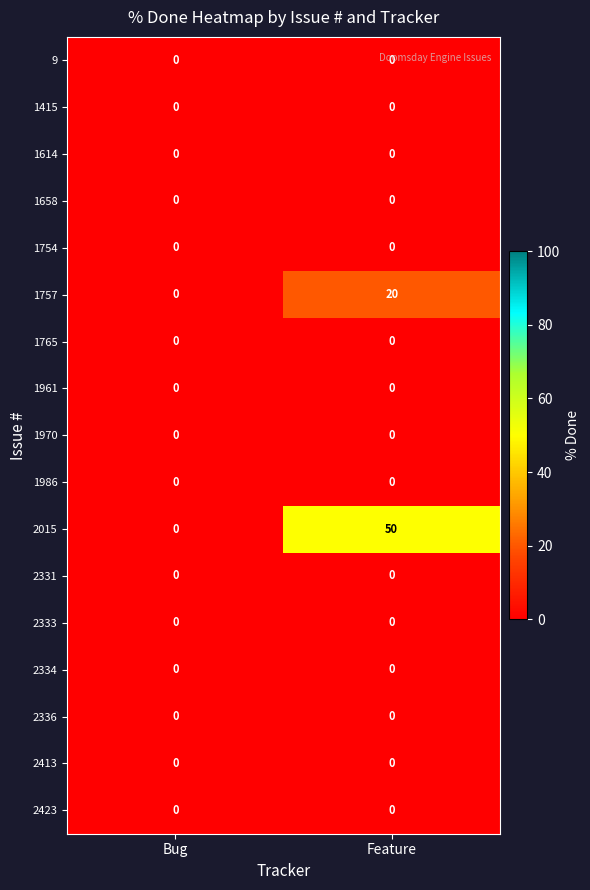

How many distinct data groups are displayed?

17